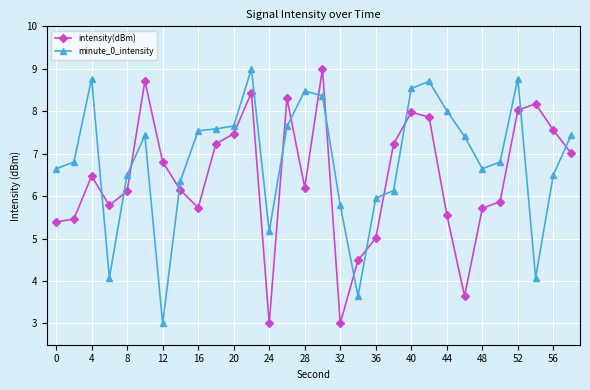

Rank the series by their average value, from lowest to highest.

intensity(dBm), minute_0_intensity